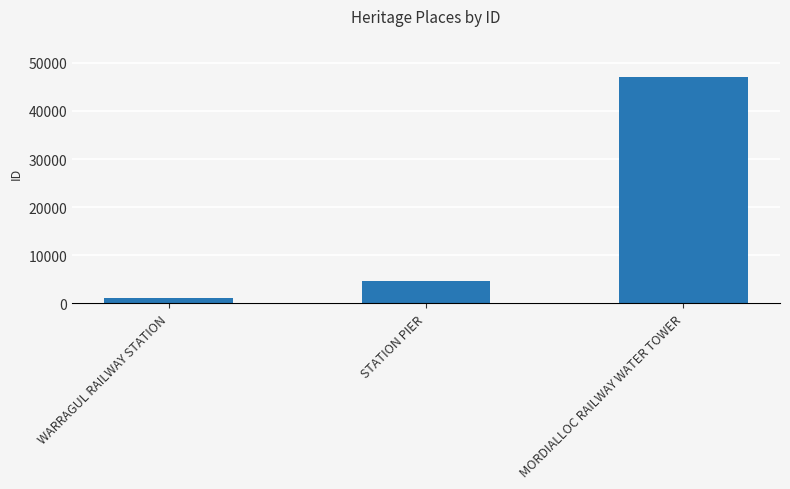

Between MORDIALLOC RAILWAY WATER TOWER and STATION PIER, which is larger?

MORDIALLOC RAILWAY WATER TOWER